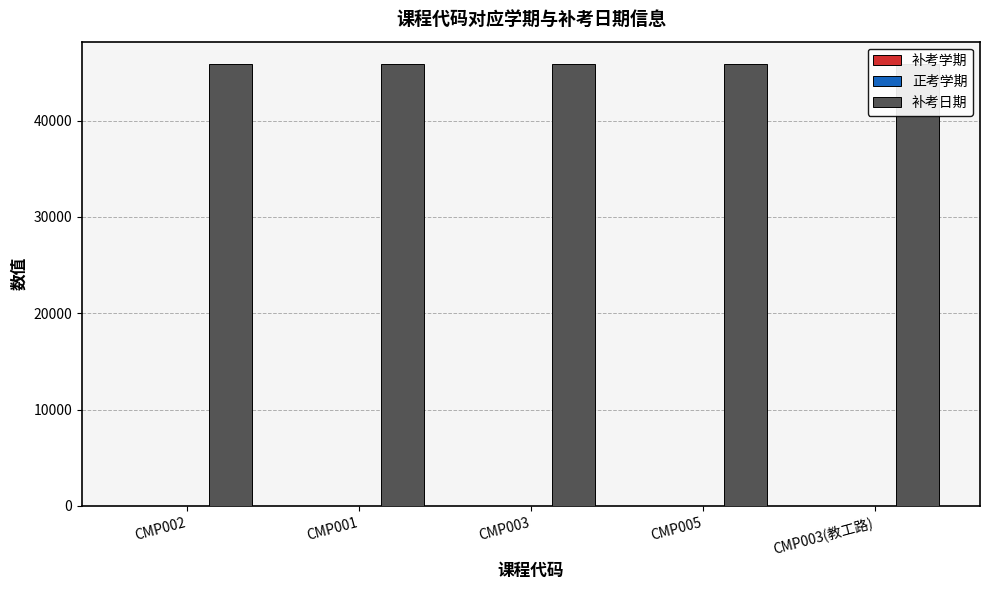

What is the spread (max minus min) of values at CMP005?

45911